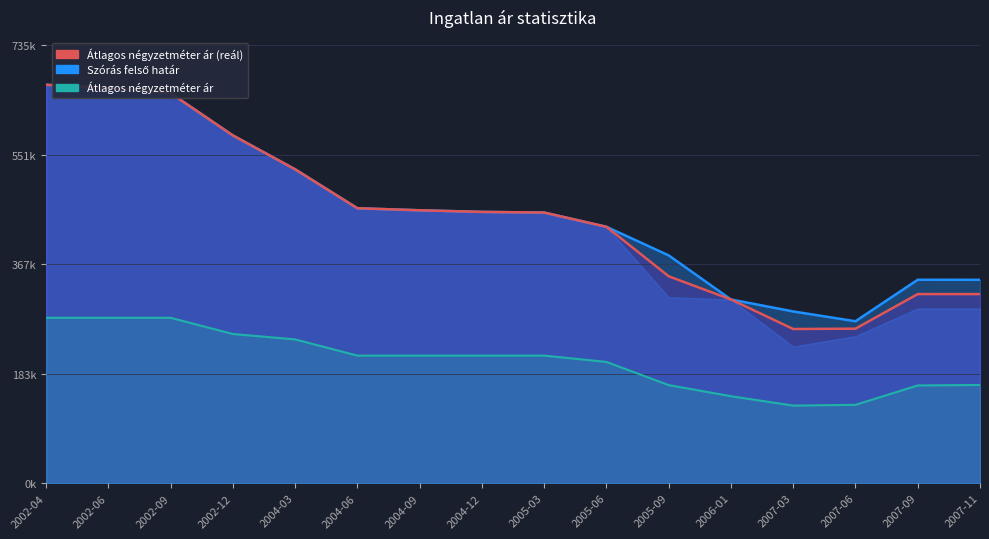

The value of Szoras_felso_hatar at 2006-01 is 308514. True or false?

True